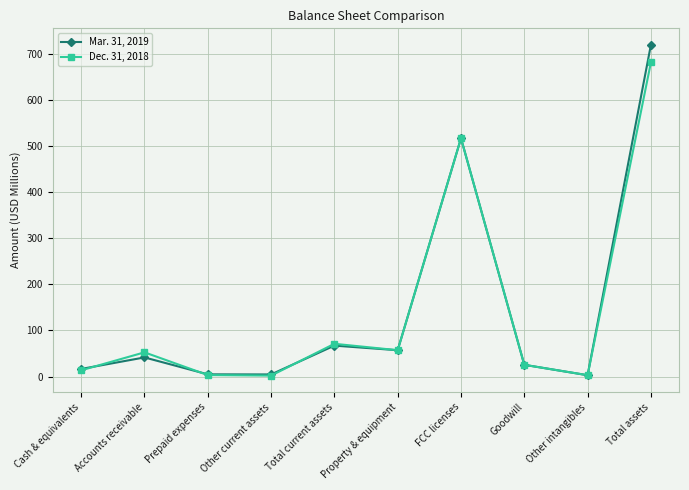

Between Other intangibles and Total assets, which series saw the biggest shift?

Mar. 31, 2019